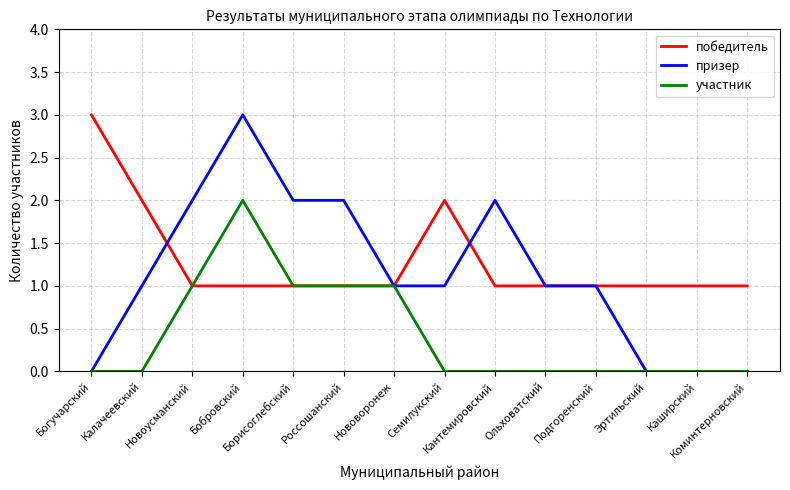

Reading right to left, what are all the values shown in this chart?

победитель: 1	1	1	1	1	1	2	1	1	1	1	1	2	3
призер: 0	0	0	1	1	2	1	1	2	2	3	2	1	0
участник: 0	0	0	0	0	0	0	1	1	1	2	1	0	0